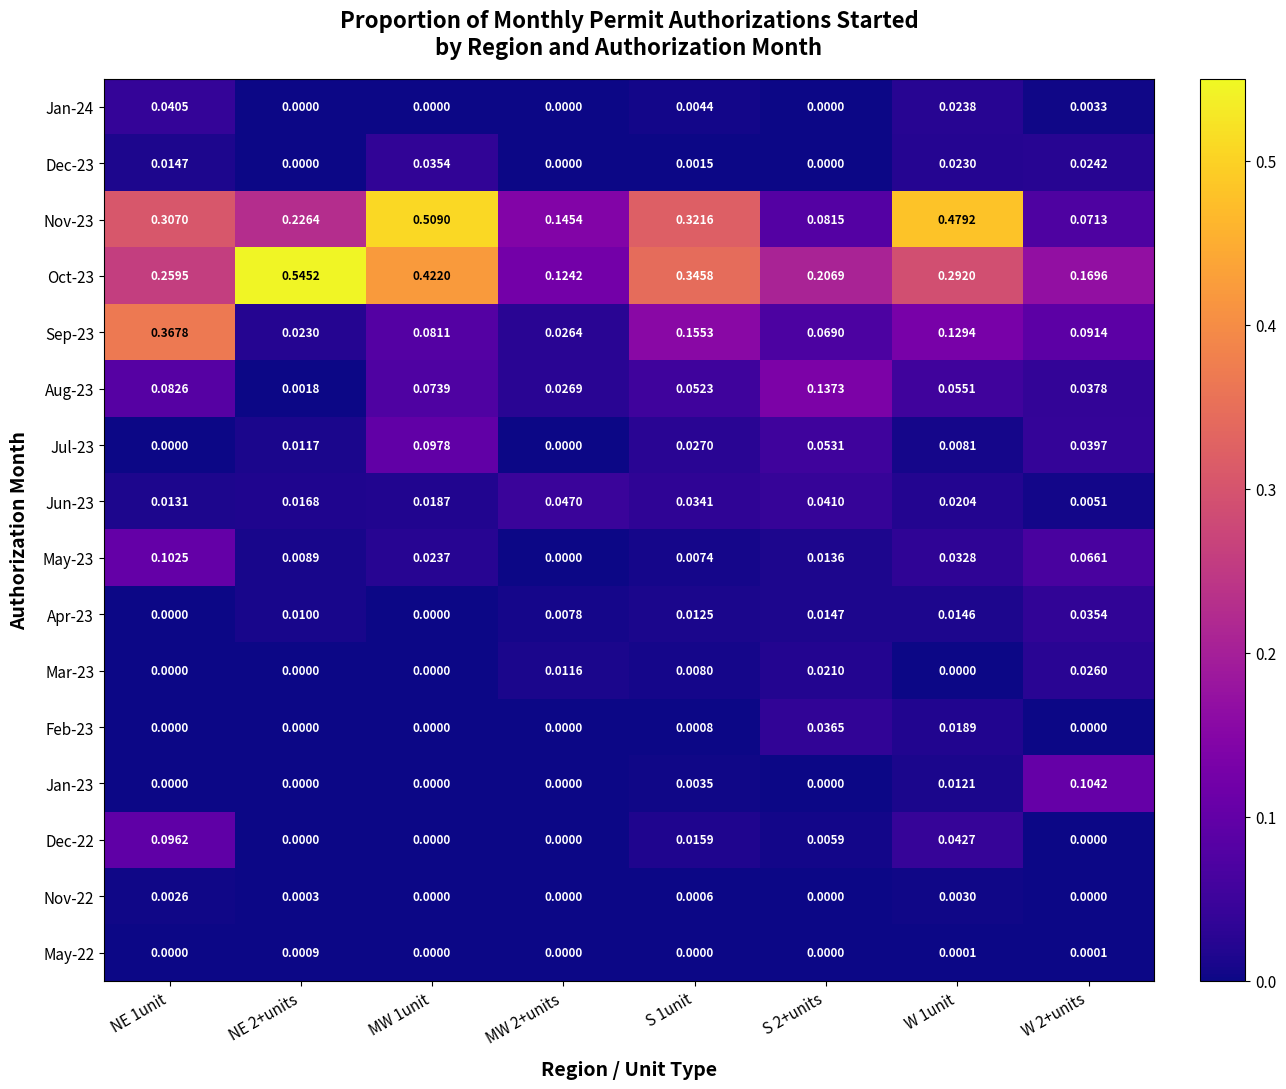

Count the number of categories in the chart.

8